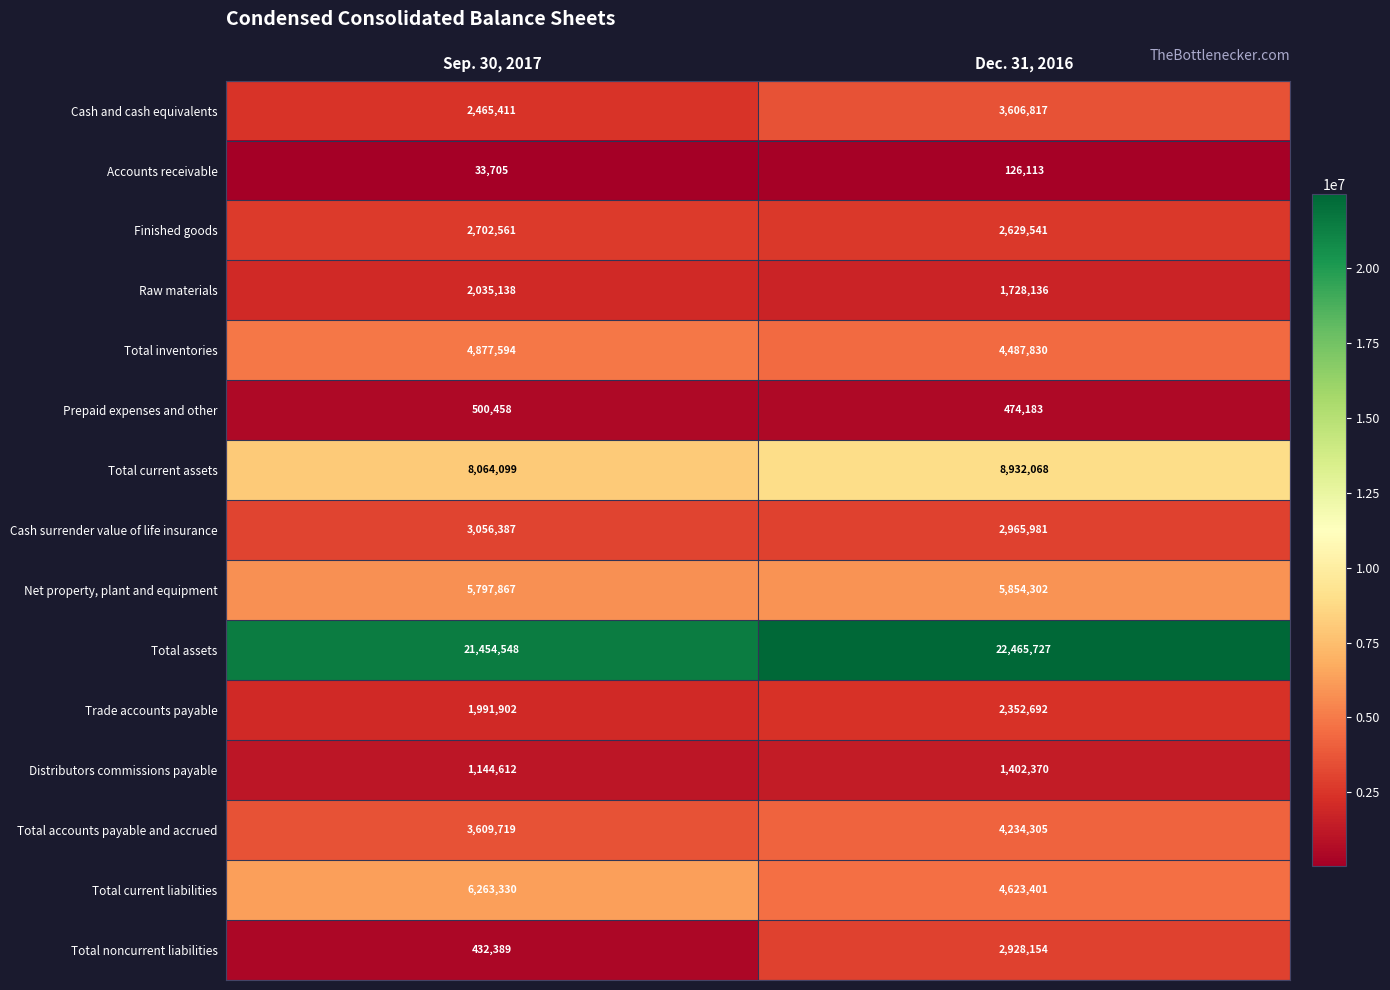

What is the maximum value shown in the chart?

22465727